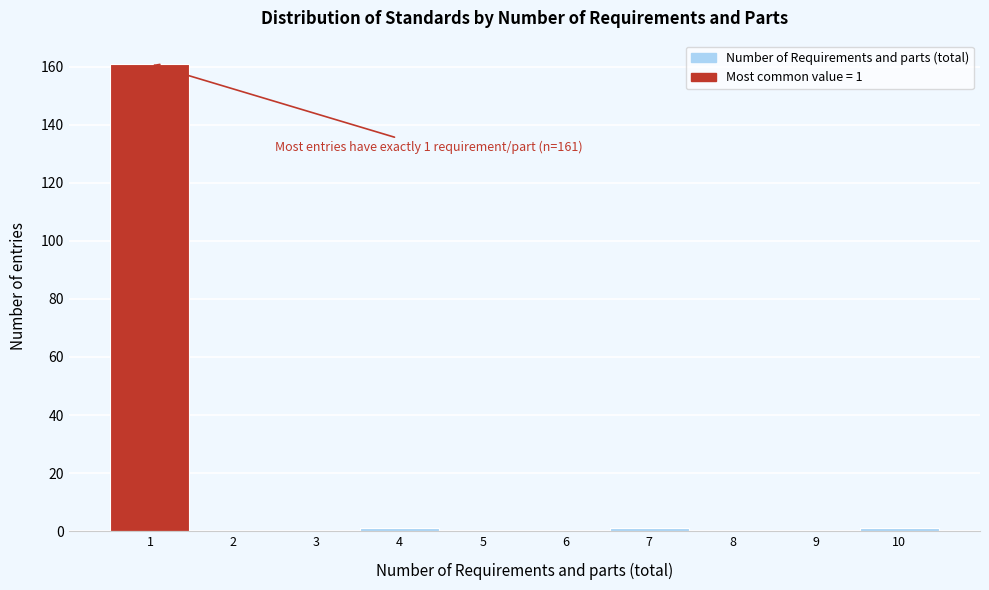

Over which range of the x-axis is the bar tallest?

0.5 to 1.5